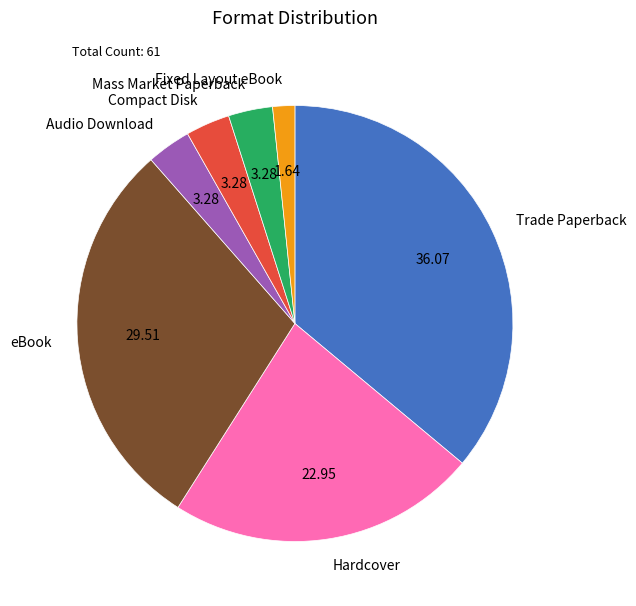

Count the number of slices in the pie.

7